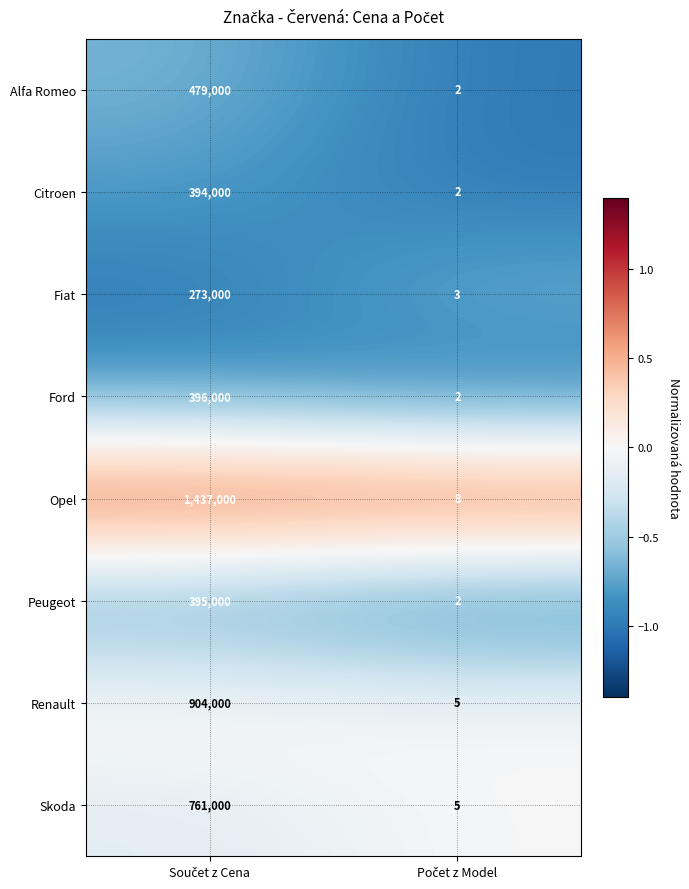

Reading right to left, list all the values displayed in this chart.

Alfa Romeo: 2	479000
Citroen: 2	394000
Fiat: 3	273000
Ford: 2	396000
Opel: 8	1437000
Peugeot: 2	395000
Renault: 5	904000
Skoda: 5	761000